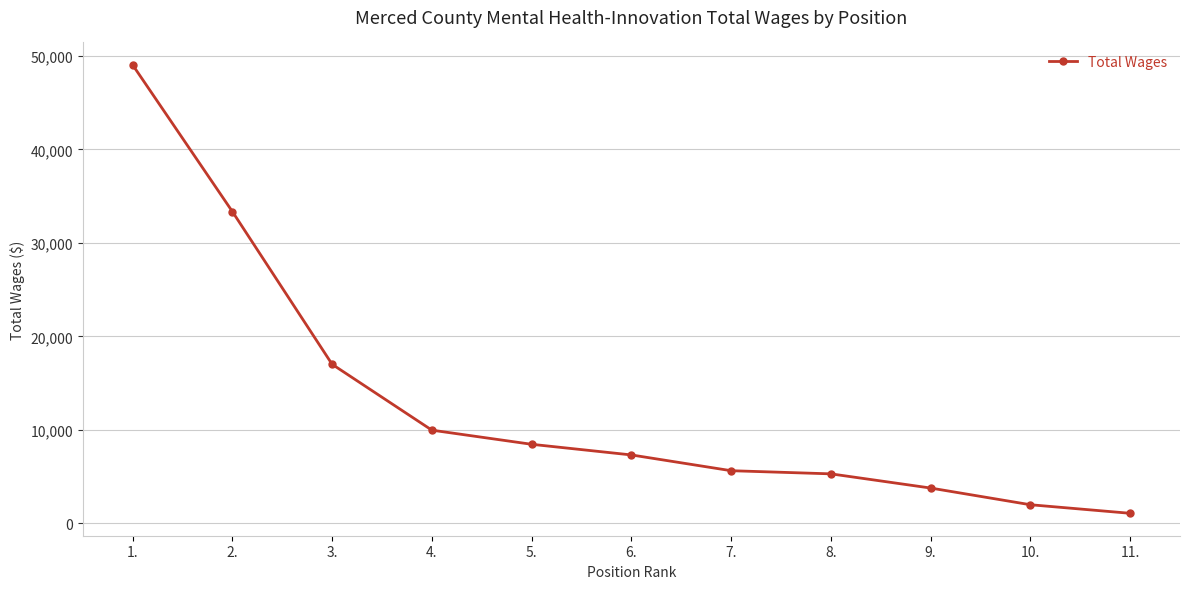

What is the difference between the maximum and minimum values?

47984